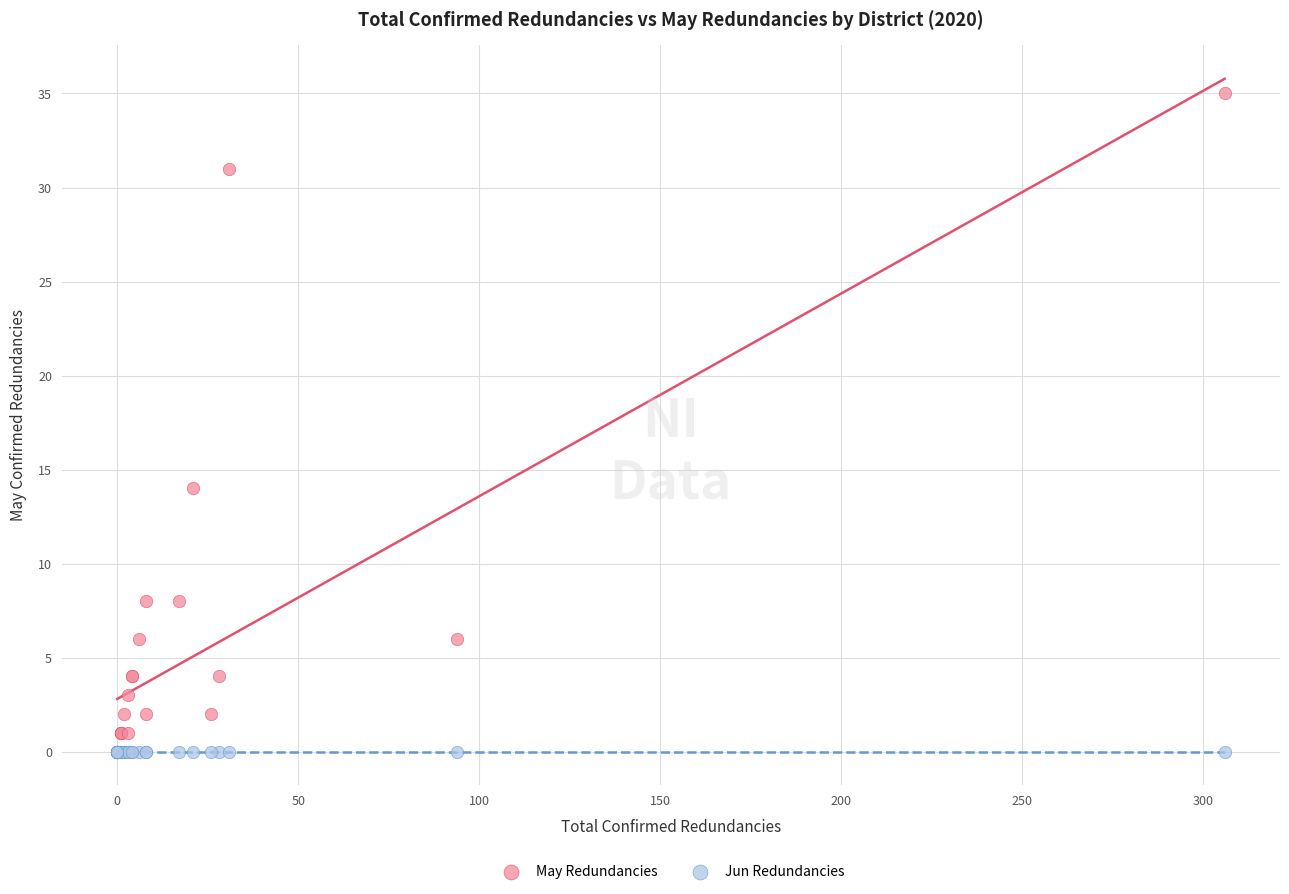

In the May Redundancies series, what Y value is closest to 17?

14